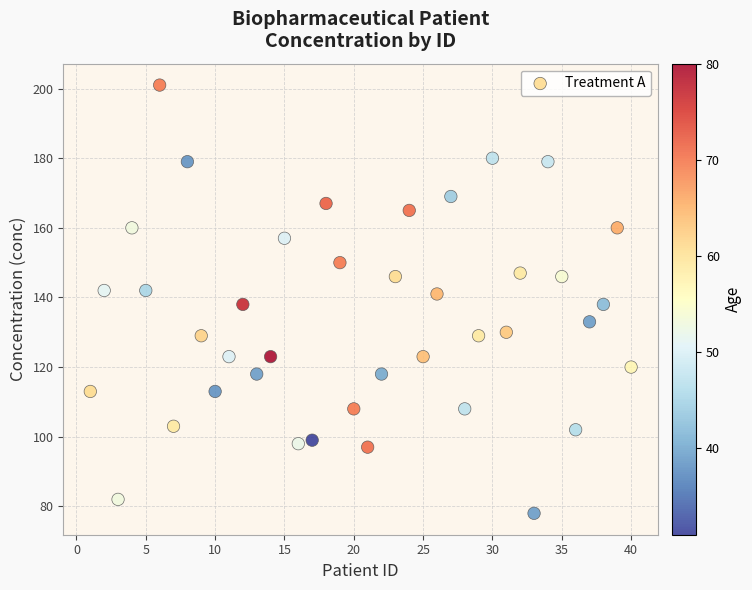

What is the range of Y values (max minus min)?

123